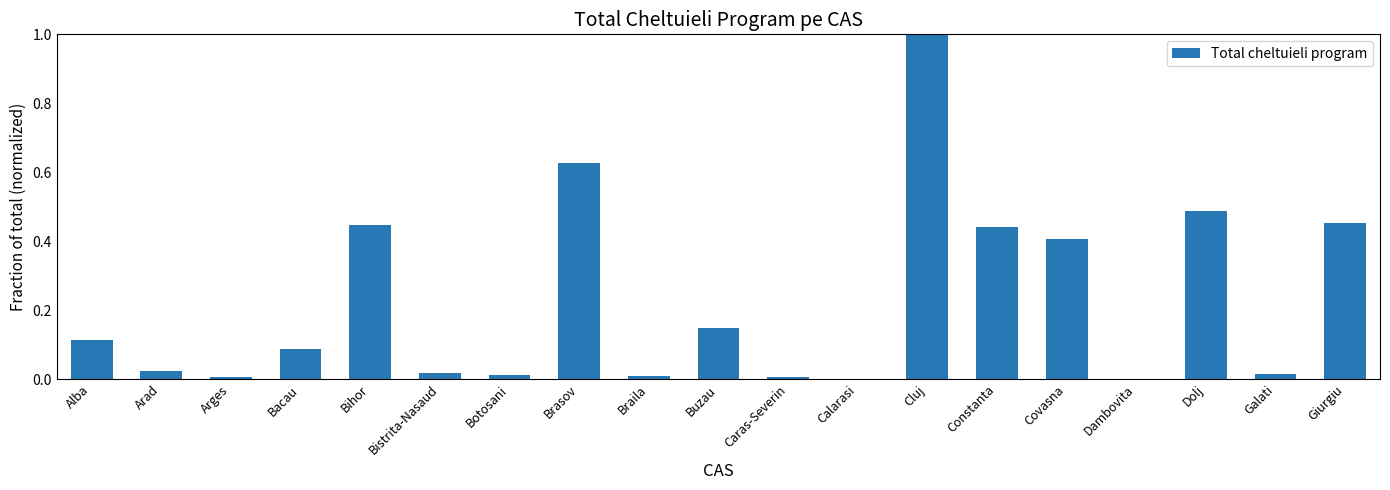

Read the value at Cluj.

1.0